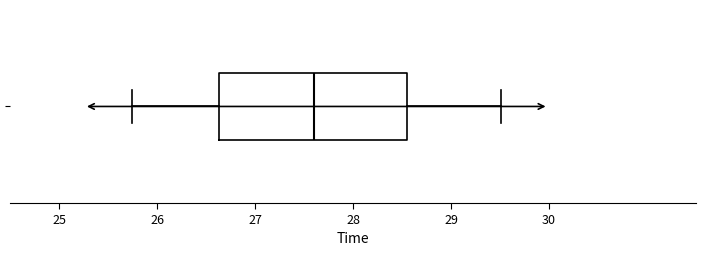

Where does the left whisker of the box end on the x-axis? The values are not printed on the chart, so give them approximately, as read against the axis.

25.7